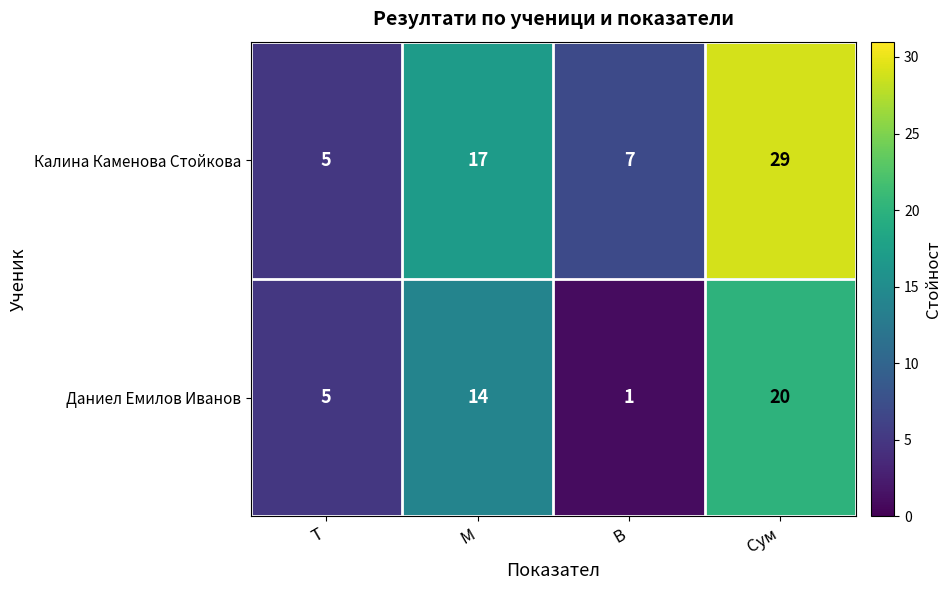

At which label does Калина Каменова Стойкова reach its peak?

Сум